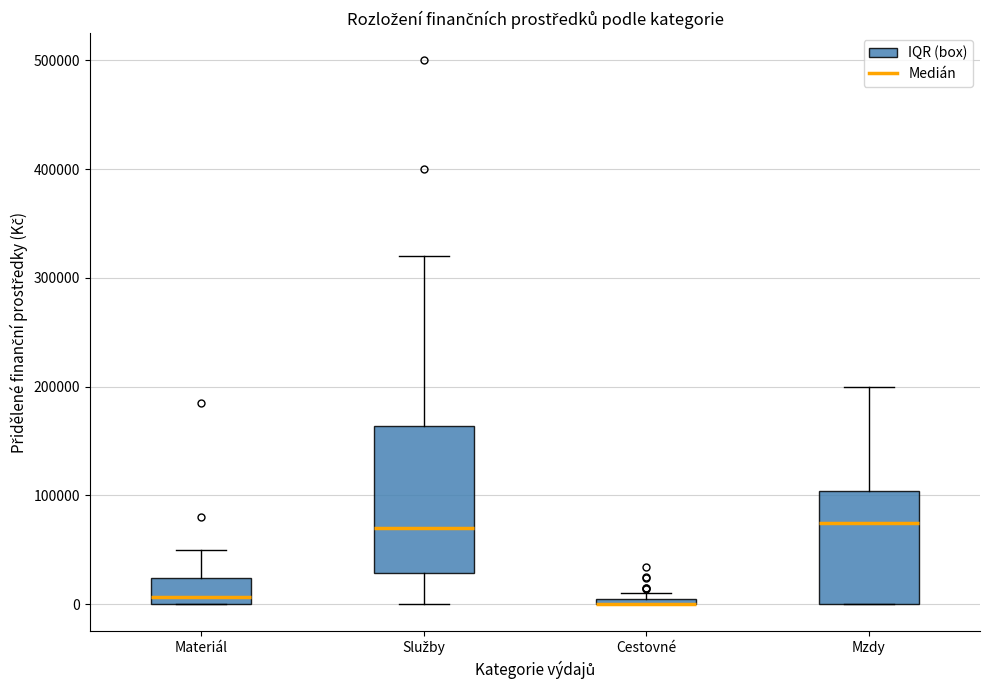

Comparing the boxes themselves (not the whiskers), which one is the tallest?

Služby